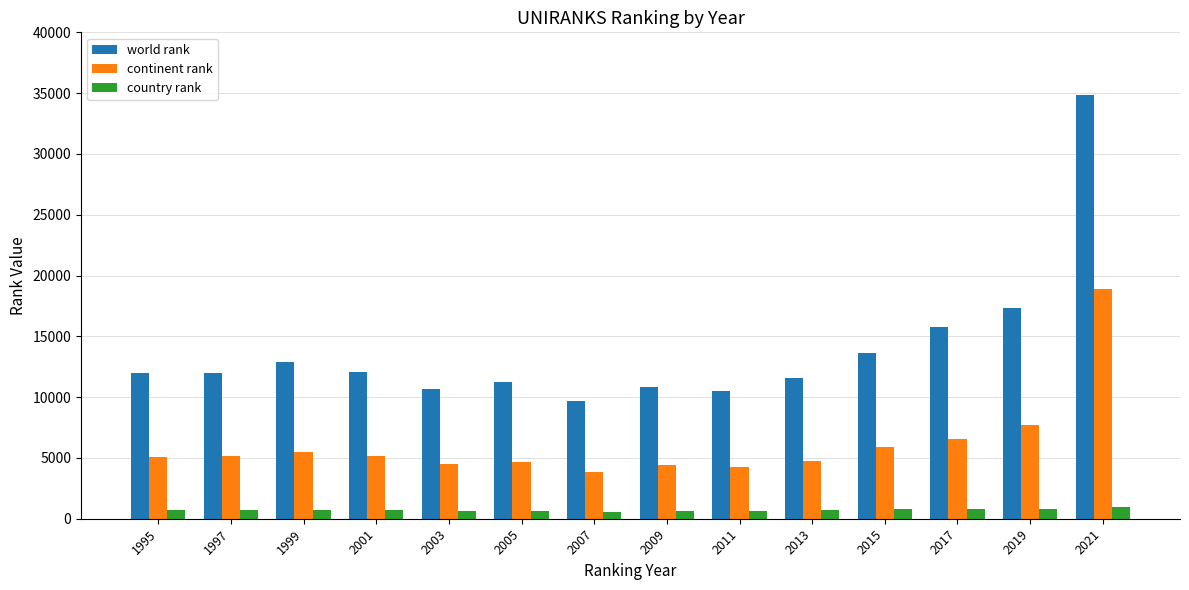

Is the value of continent rank at 2021 greater than the value of world rank at 2021?

No